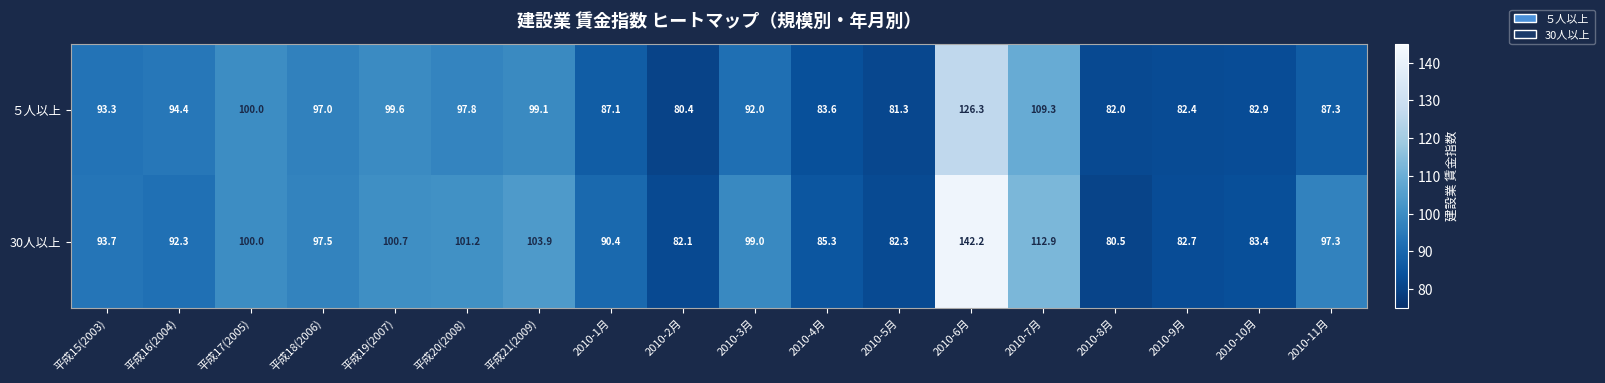

What is the sum of all ５人以上 values?

1675.8